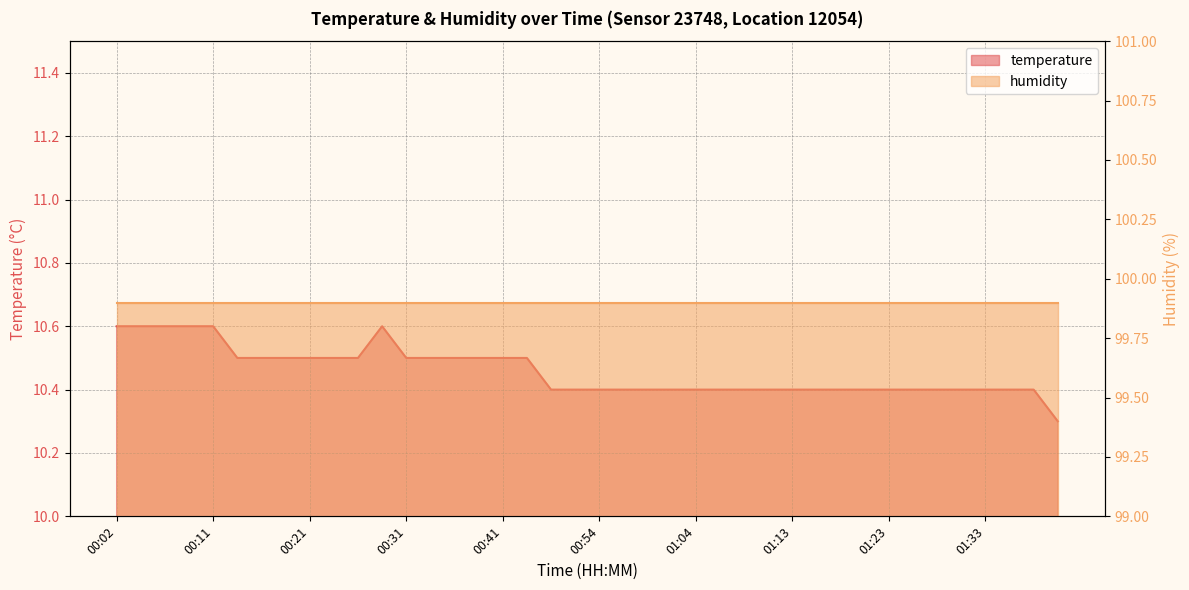

True or false: the data has more than 0 interior local peaks.

True